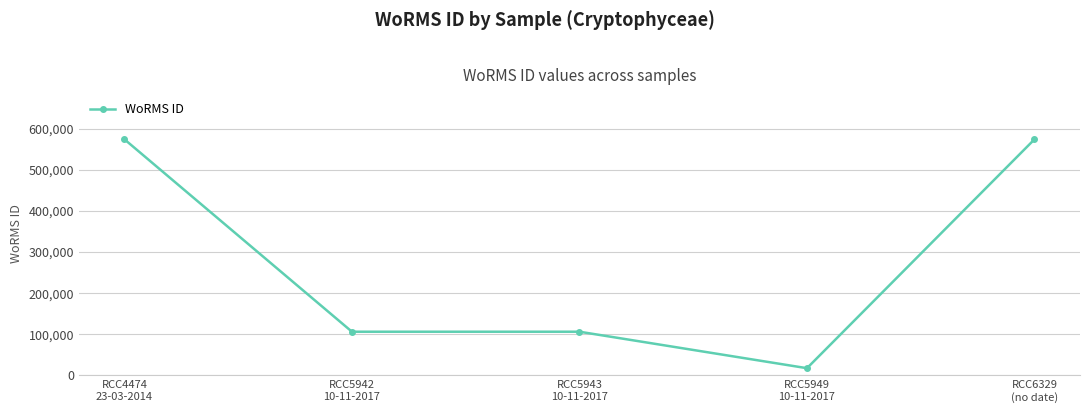

How many lines are shown in the chart?

1